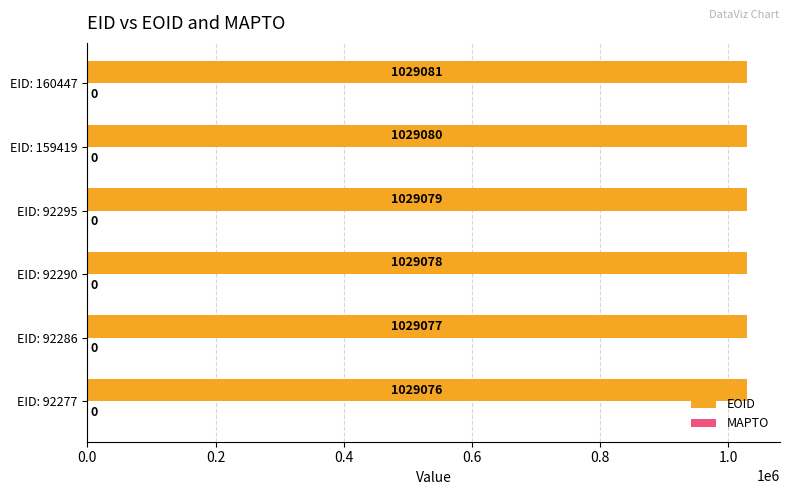

Reading top to bottom, list all the values displayed in this chart.

EID: 160447=1029081	EID: 159419=1029080	EID: 92295=1029079	EID: 92290=1029078	EID: 92286=1029077	EID: 92277=1029076